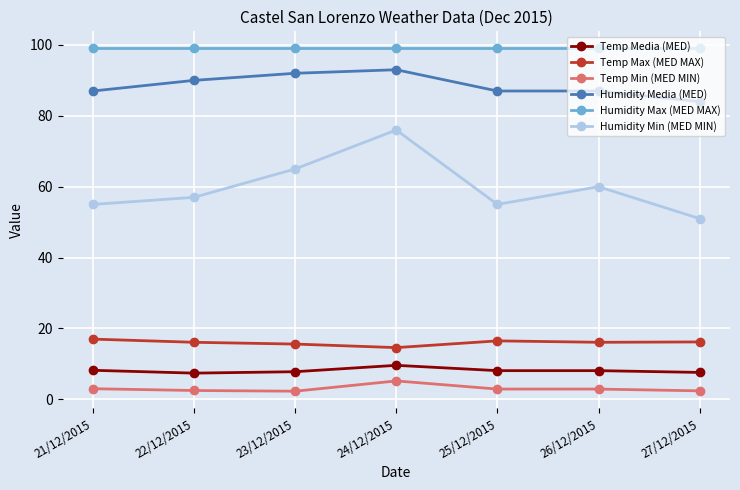

What is the total value across all series at 23/12/2015?

281.7